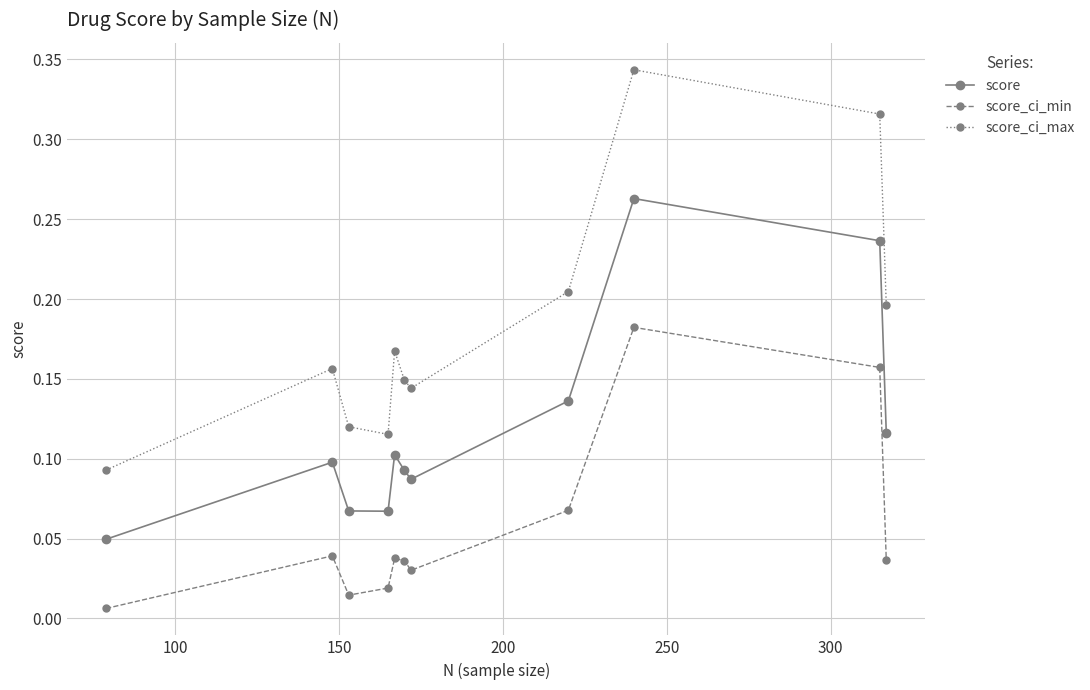

Which series has the widest spread of values?

score_ci_max